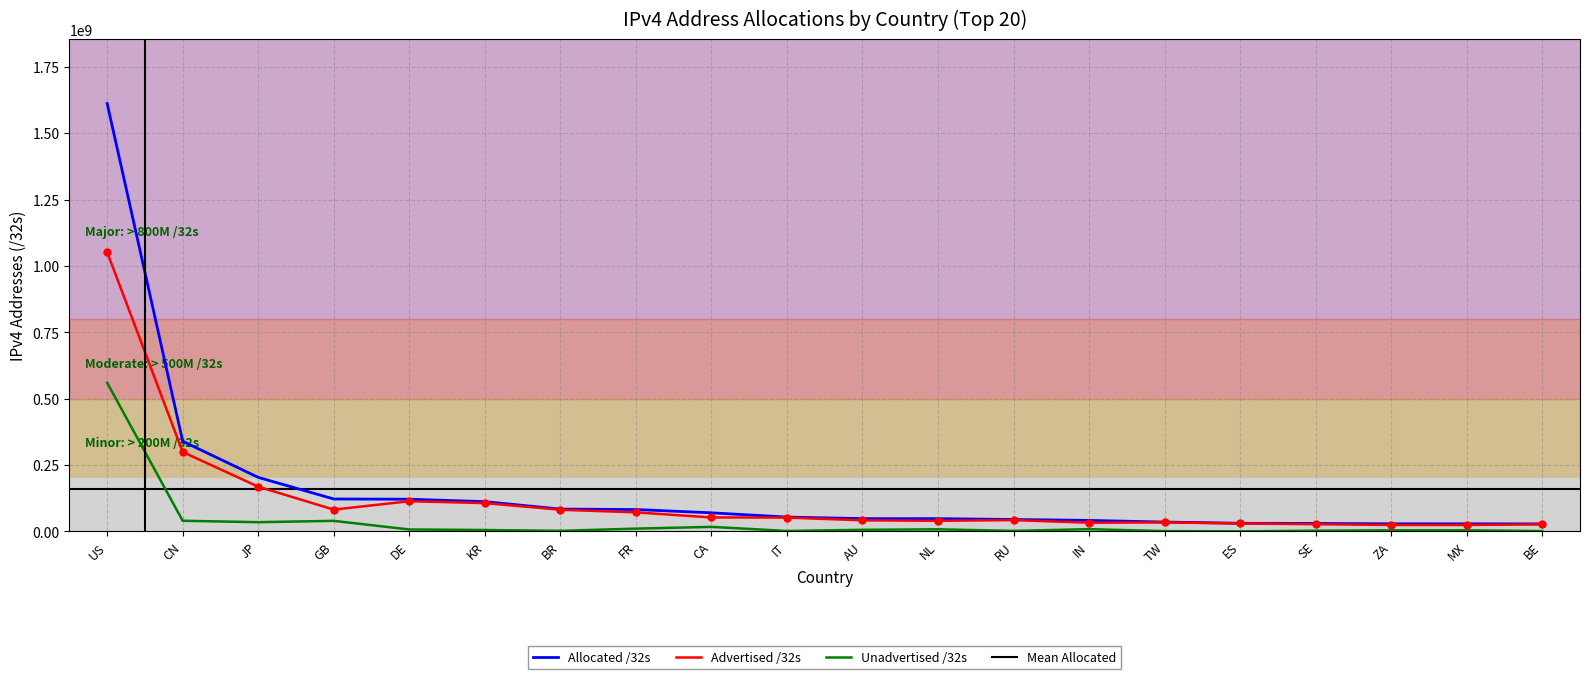

True or false: Allocated /32s and Unadvertised /32s intersect in this chart.

False